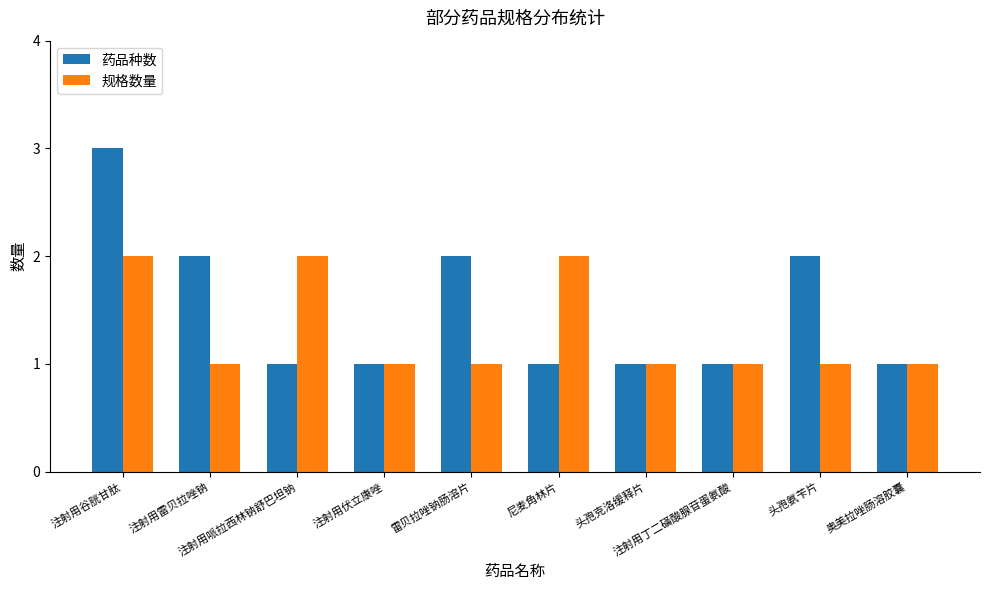

What is the label of the 7th bar from the right?

注射用伏立康唑